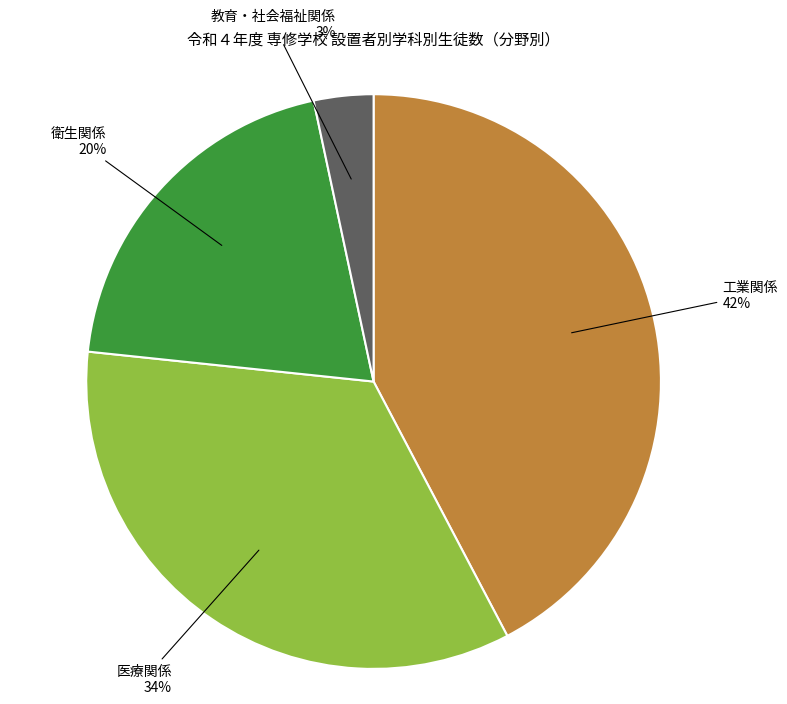

To the nearest percent, what is the average slice percentage?

25%